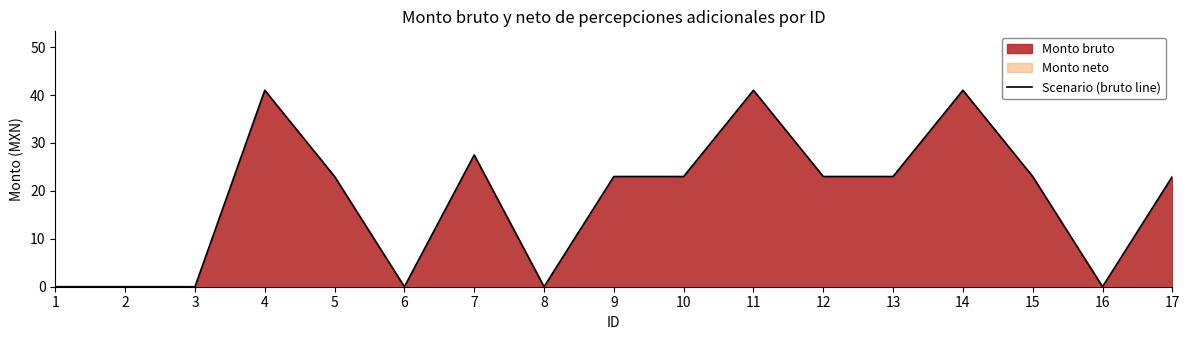

What is the sum of the values at 7 and 6?

27.5